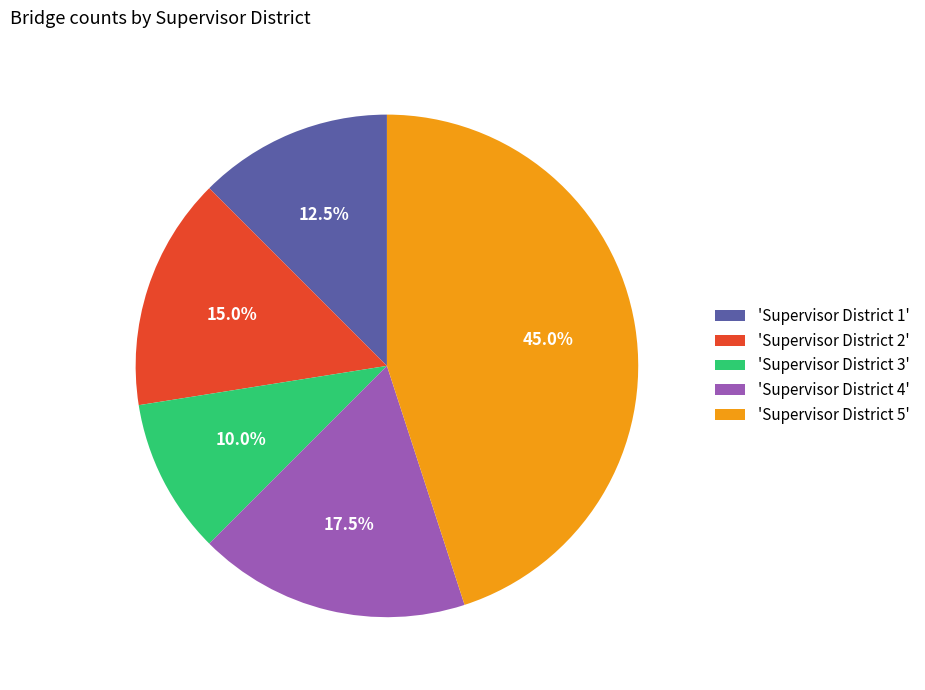

Is there any slice that represents more than half of the pie?

No